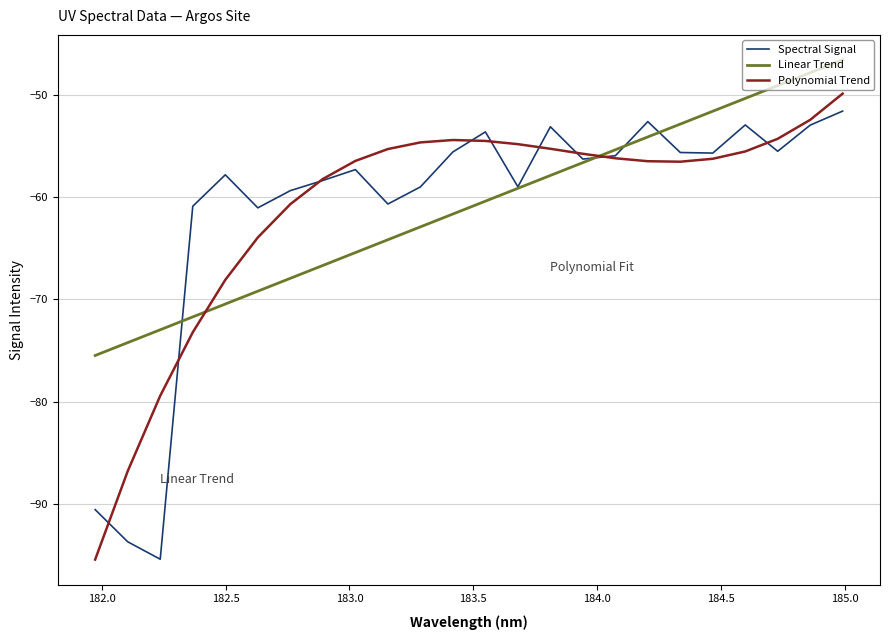

What is the maximum value shown in the chart?

-46.6